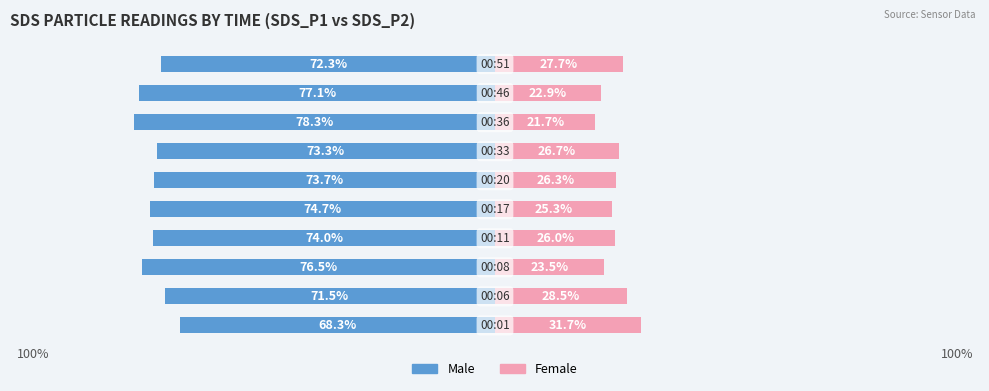

Rank the series at 100% from lowest to highest value.

Male, Female